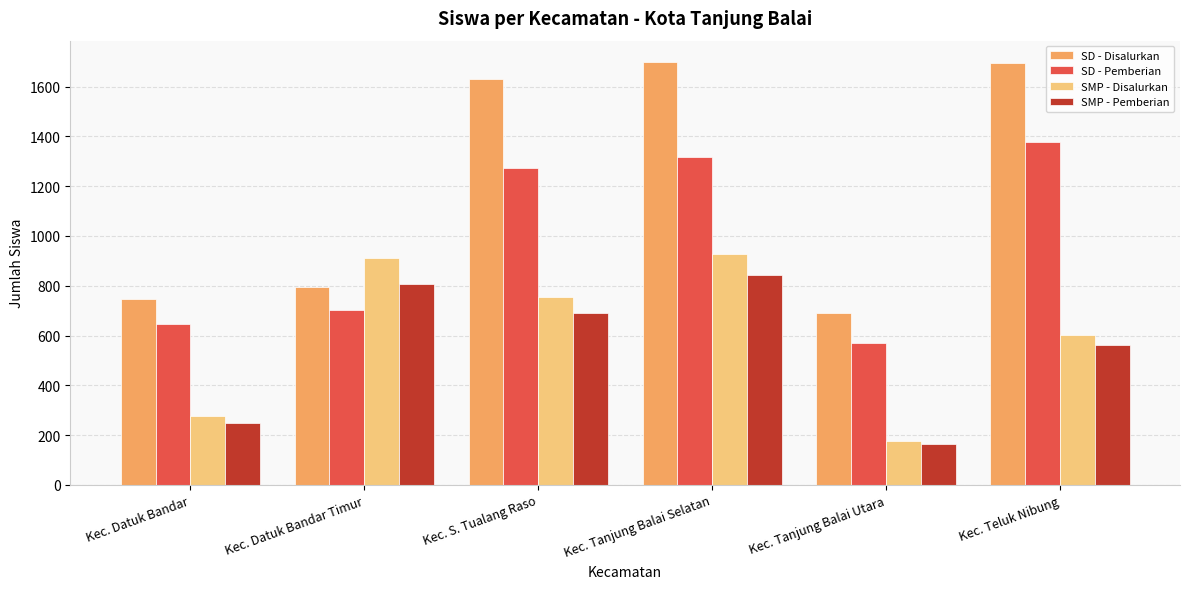

The SD - Disalurkan series shows 392 at Kec. Datuk Bandar. True or false?

False